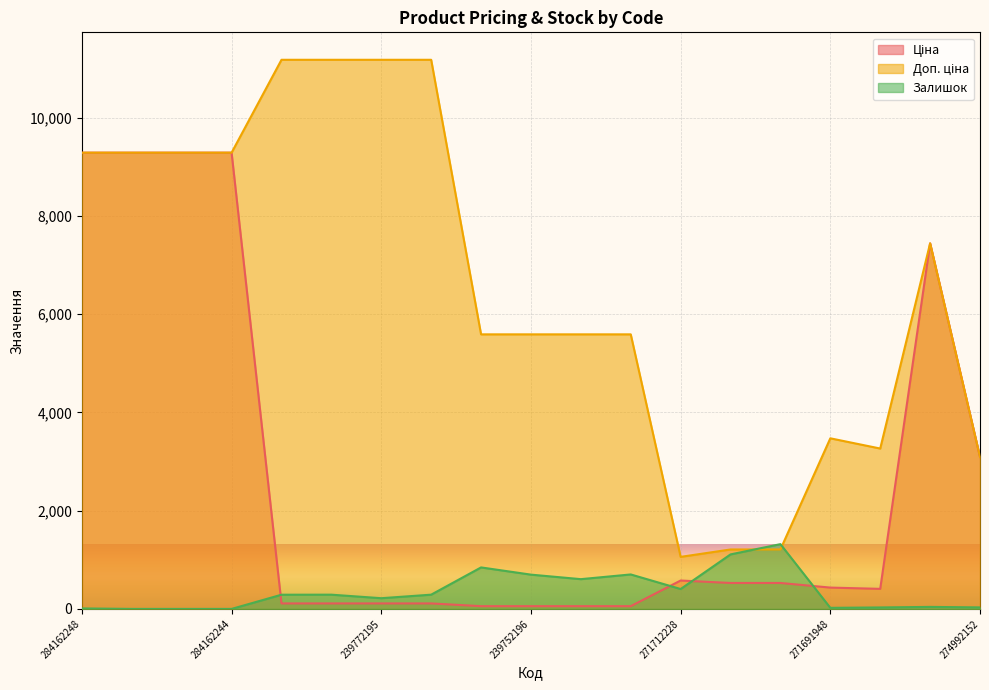

At how many categories does at least one series exceed 10098?

4